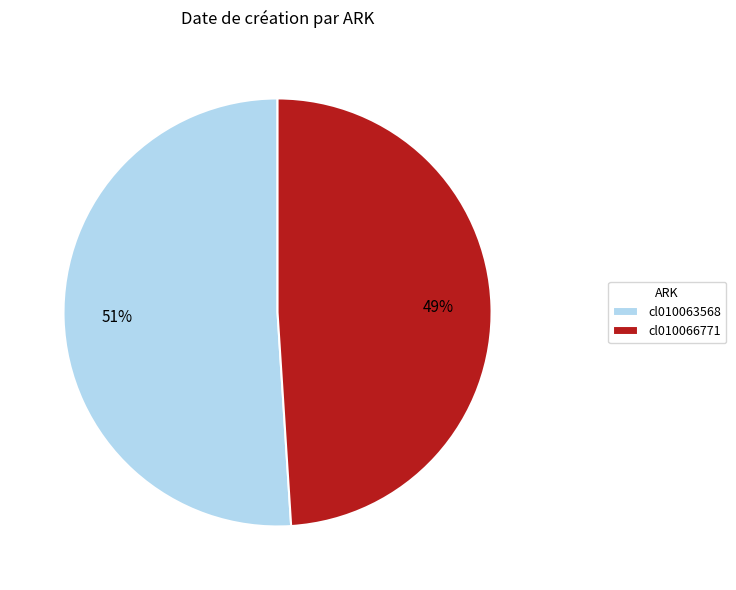

What is the ratio of the value at cl010066771 to the value at cl010063568?

1.0